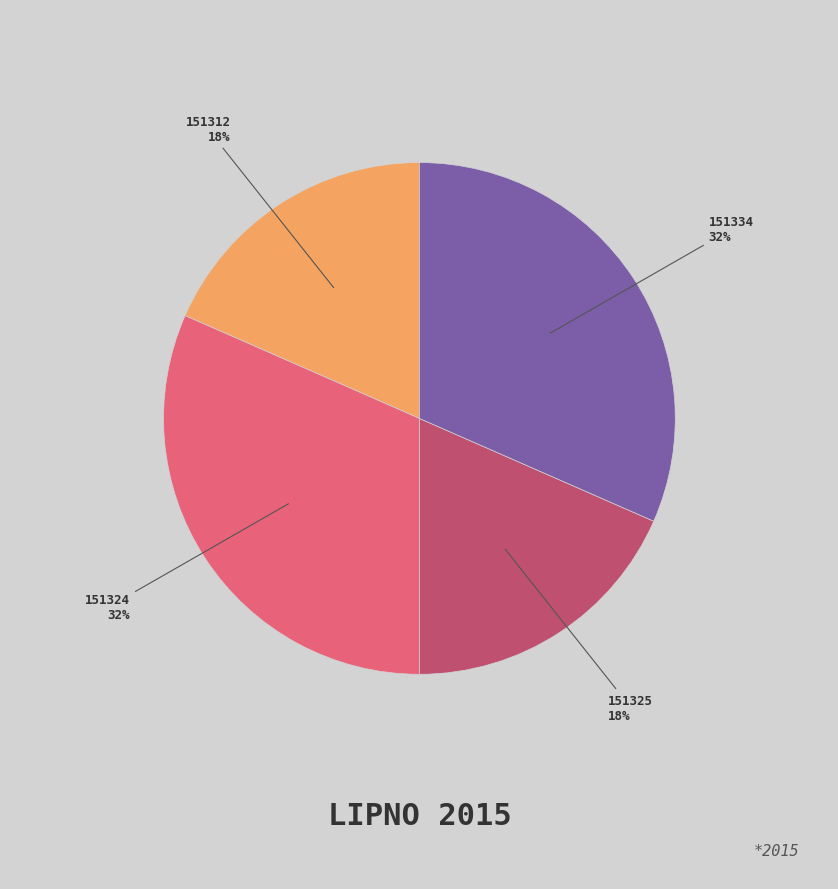

To the nearest percent, what is the average slice percentage?

25%